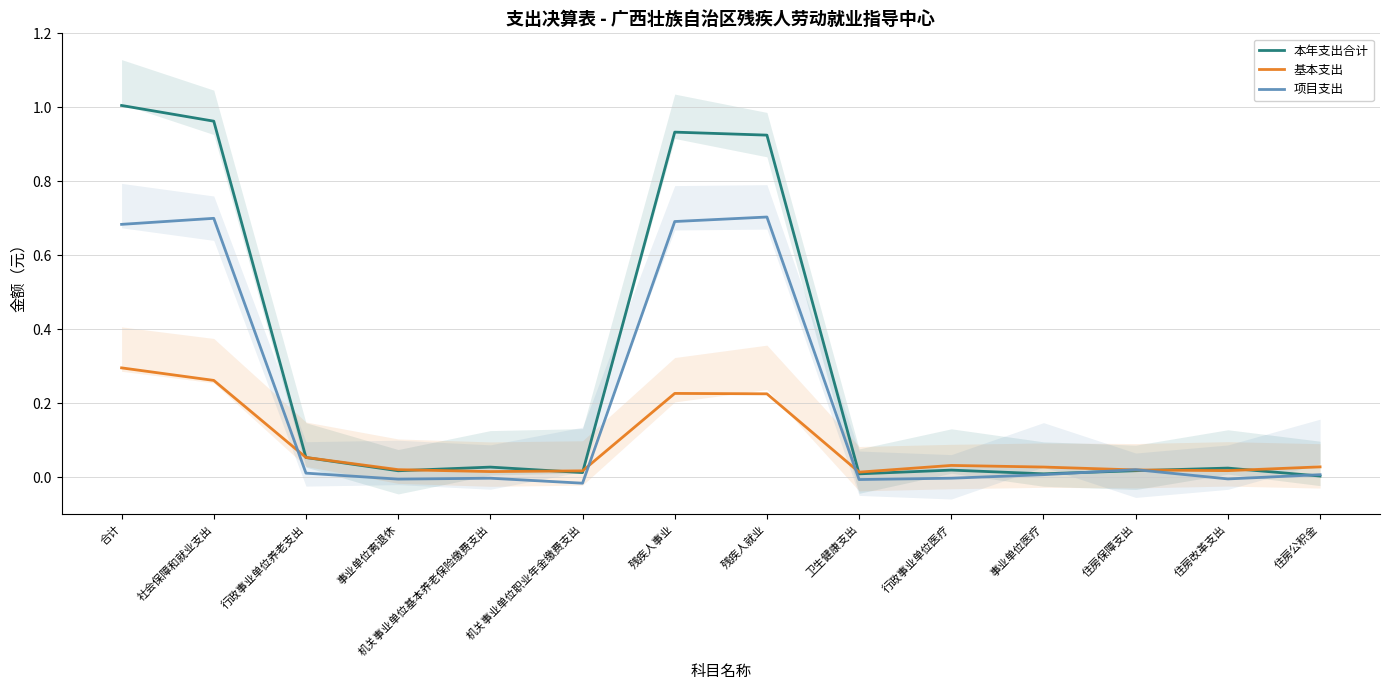

True or false: 基本支出 and 项目支出 cross at least once.

True